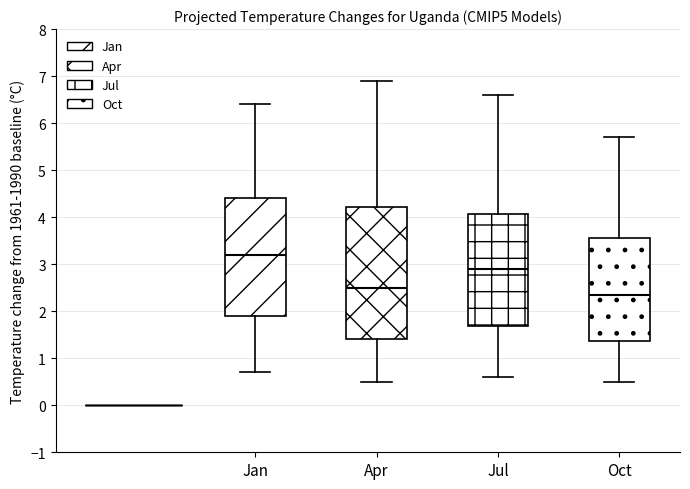

Where is the upper edge of the box for Apr on the y-axis? The values are not printed on the chart, so give them approximately, as read against the axis.

4.2